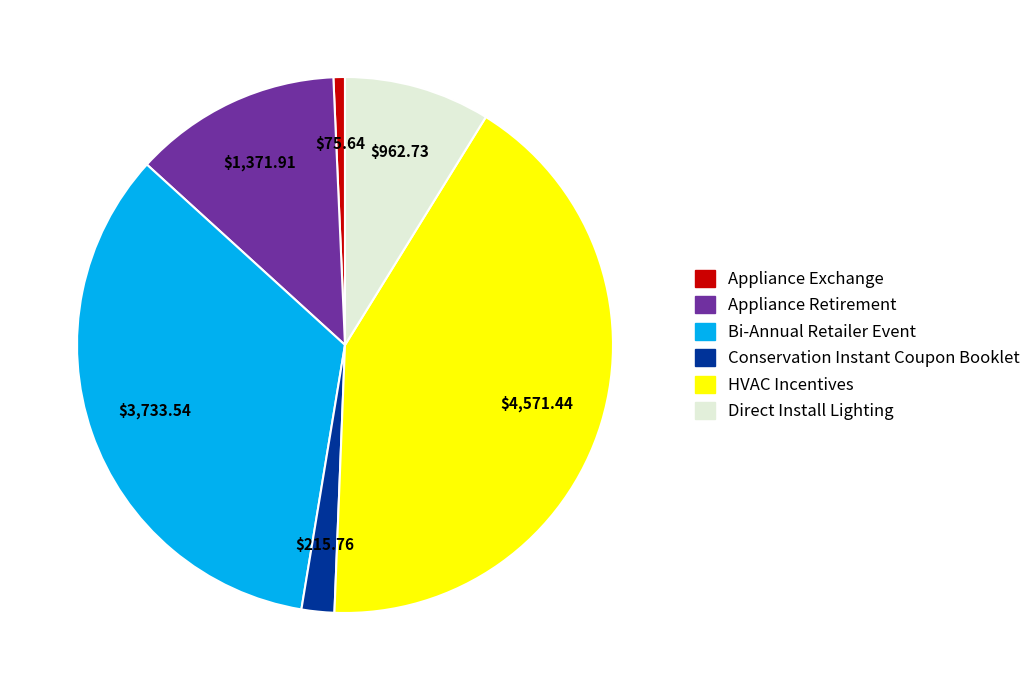

Count the number of slices in the pie.

6